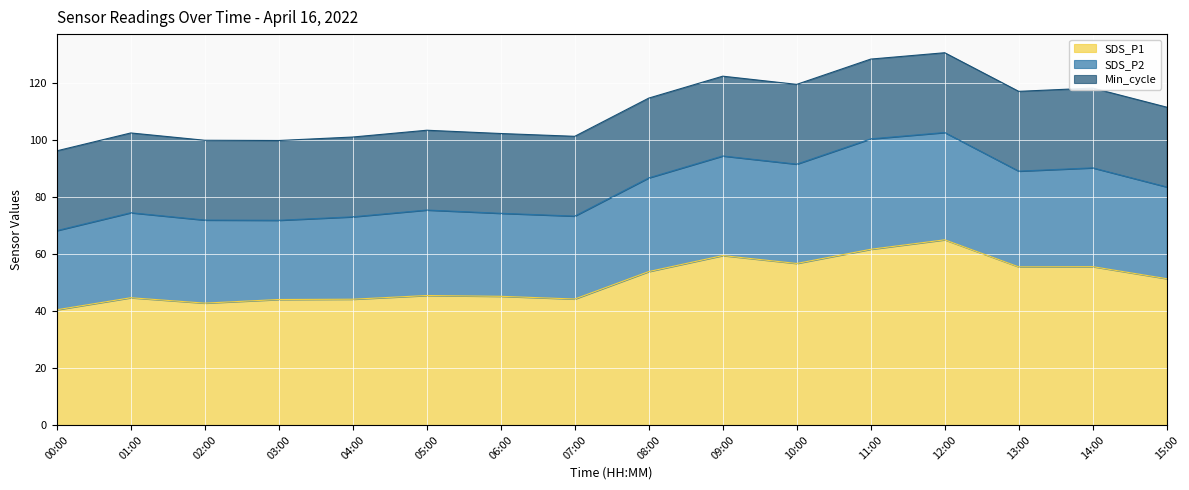

List the labels in order of SDS_P1 value, smallest first.

00:00, 02:00, 03:00, 04:00, 07:00, 01:00, 06:00, 05:00, 15:00, 08:00, 13:00, 14:00, 10:00, 09:00, 11:00, 12:00